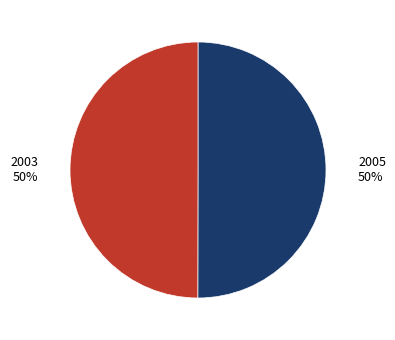

Is the sum of 2005 50% and 2003 50% greater than half?

Yes